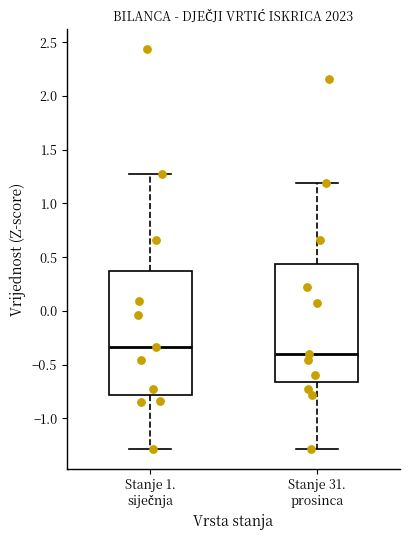

Comparing the boxes themselves (not the whiskers), which one is the tallest?

Stanje 1. siječnja